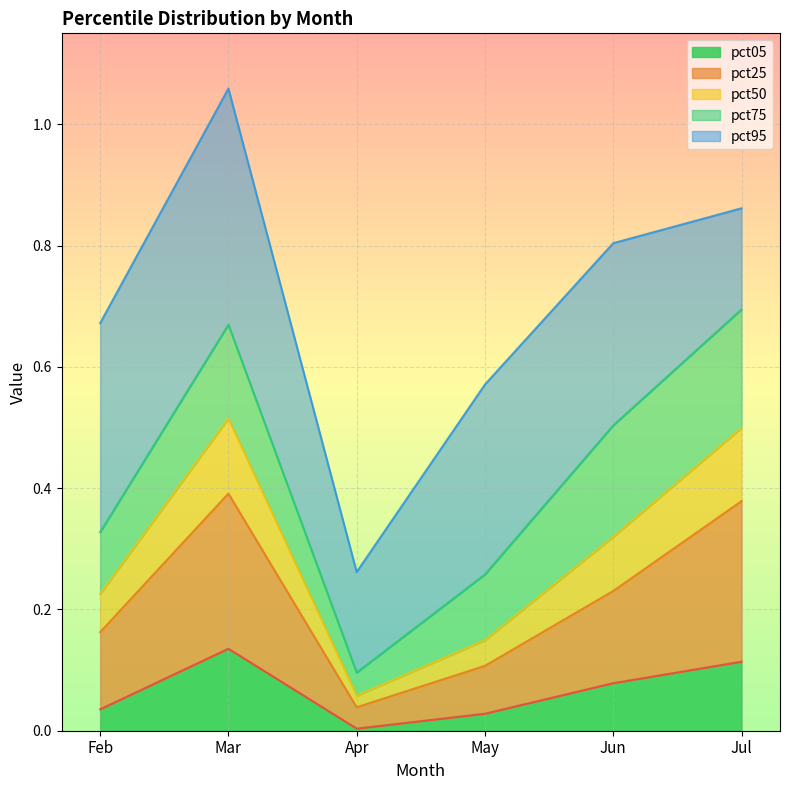

What is the difference between the maximum and minimum values in the pct50 series?

0.5